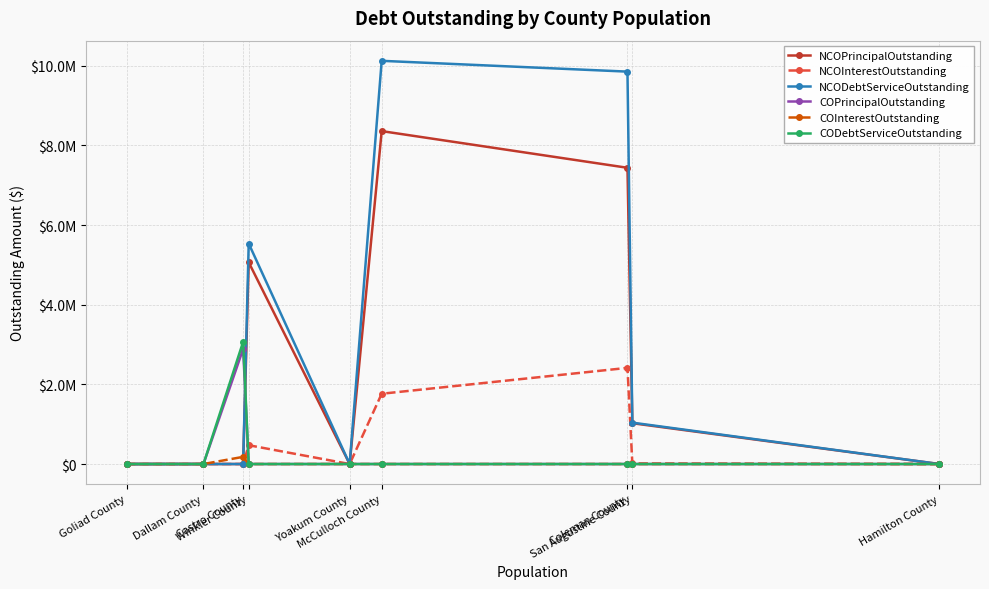

What is the label of the 9th point from the right?

Goliad County